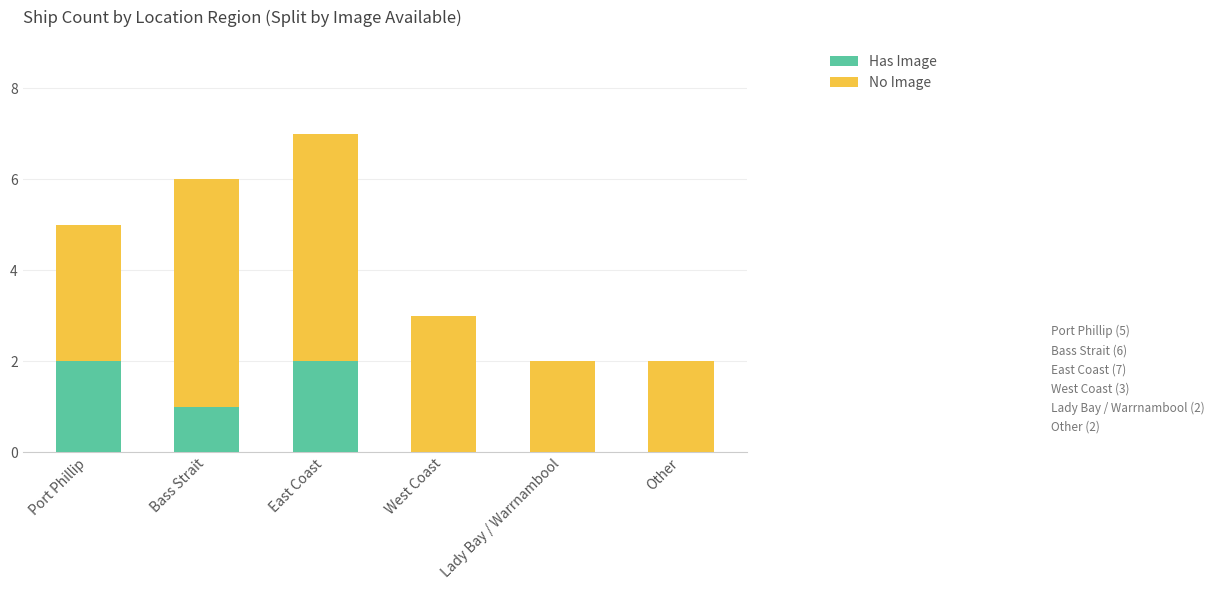

The value of Has Image at Bass Strait is 2. True or false?

False